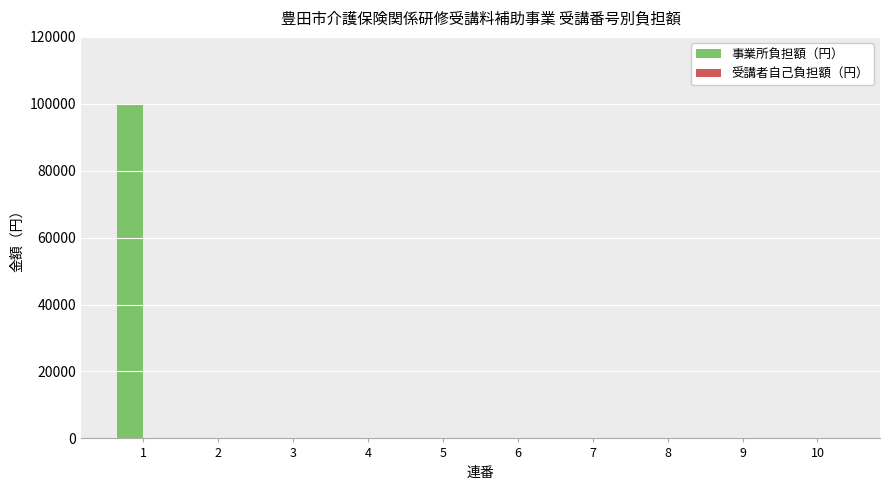

The value at 7 is -35865. True or false?

False